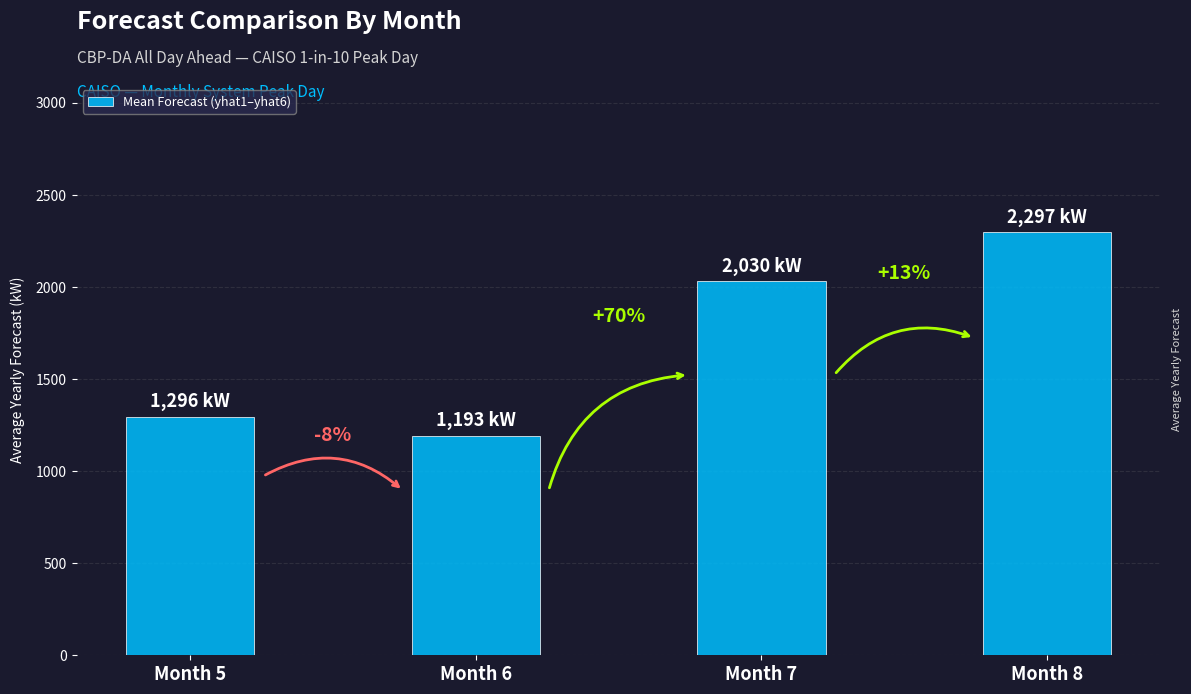

Which has a higher value, Month 7 or Month 8?

Month 8